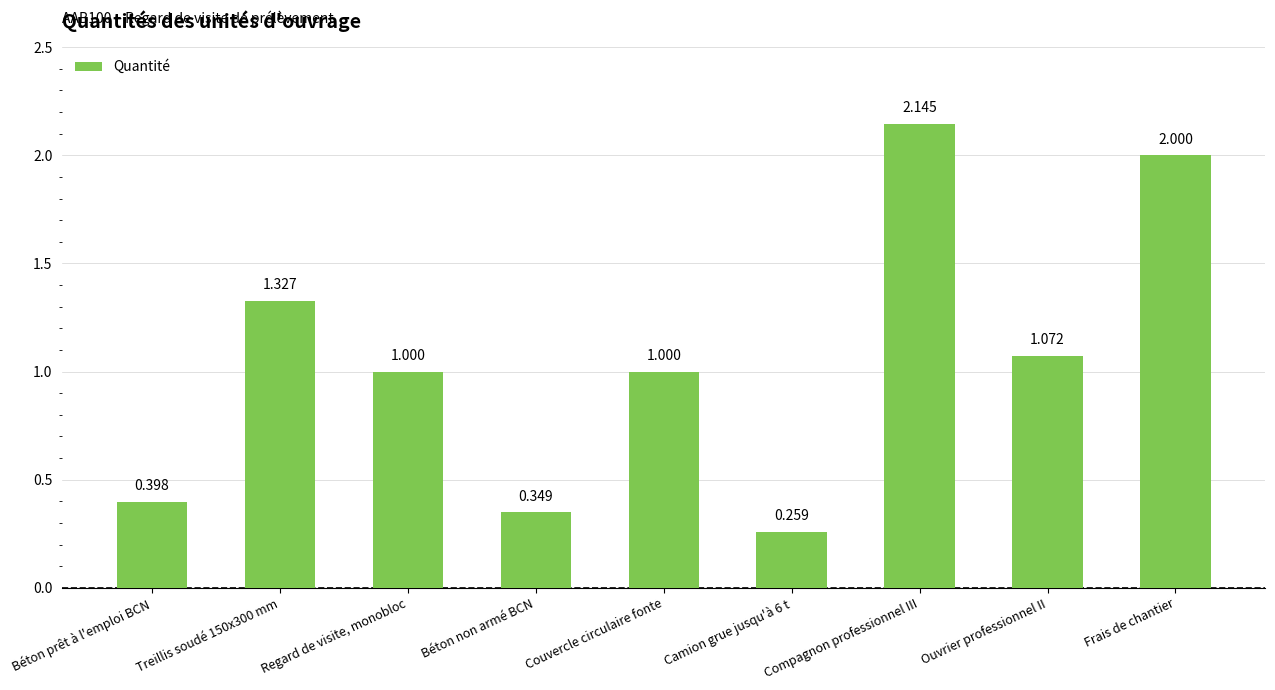

How many categories are shown in the chart?

9